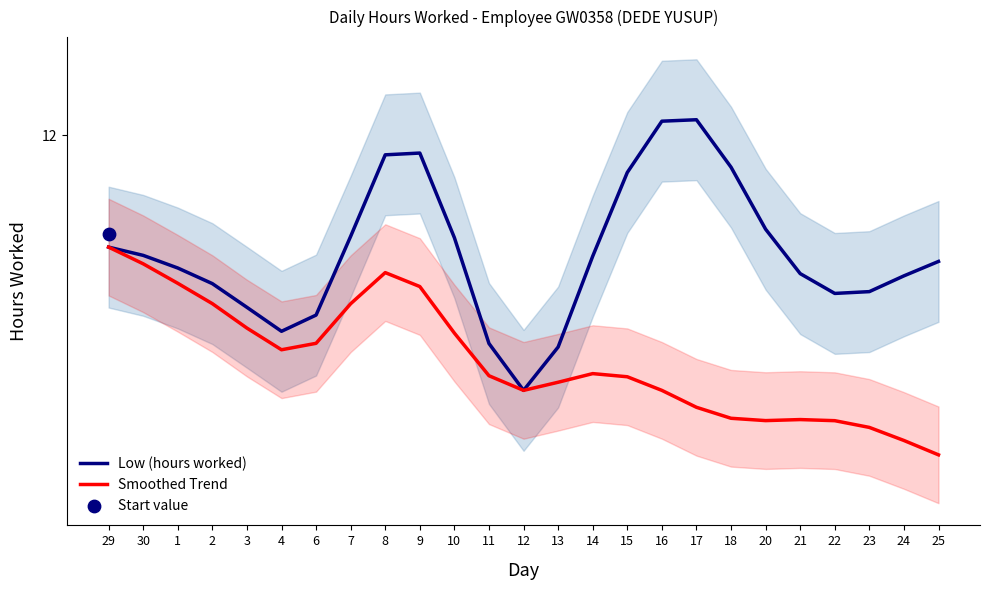

Which series has the largest total across all categories?

Low (hours worked)